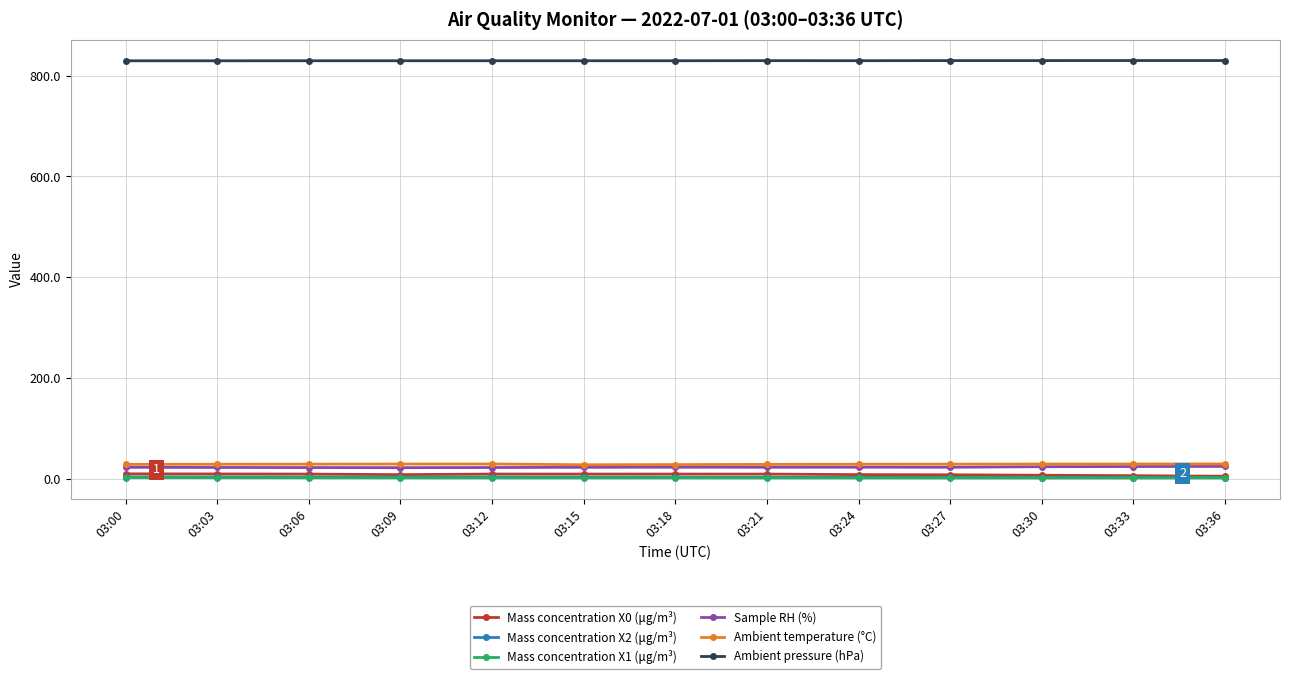

At how many categories does at least one series exceed 292?

13